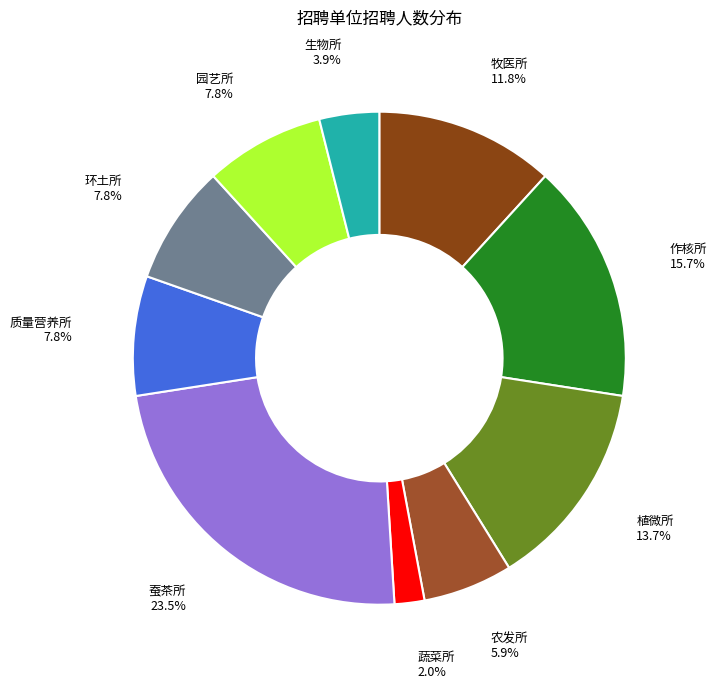

True or false: 植微所 accounts for 6% of the total.

False